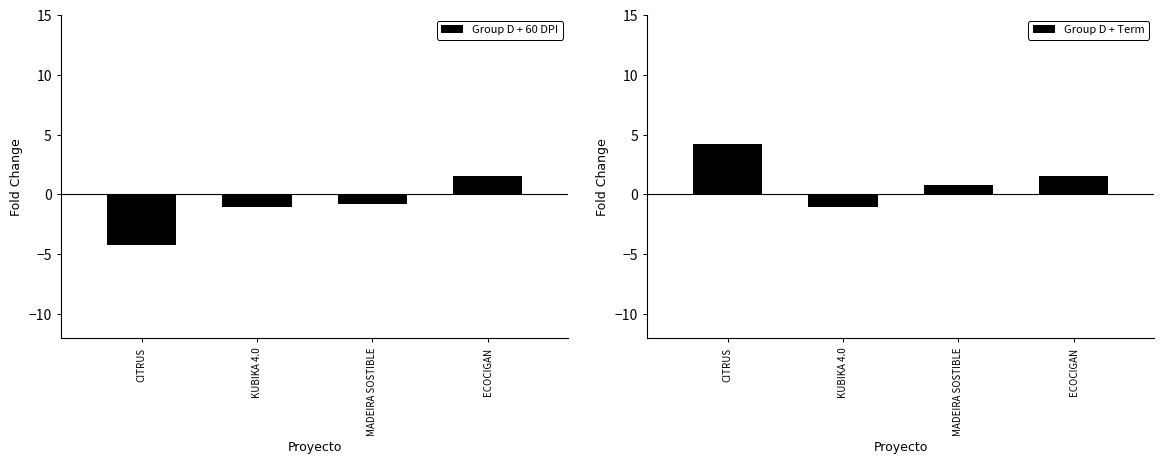

What is the label of the 4th bar from the right?

CITRUS